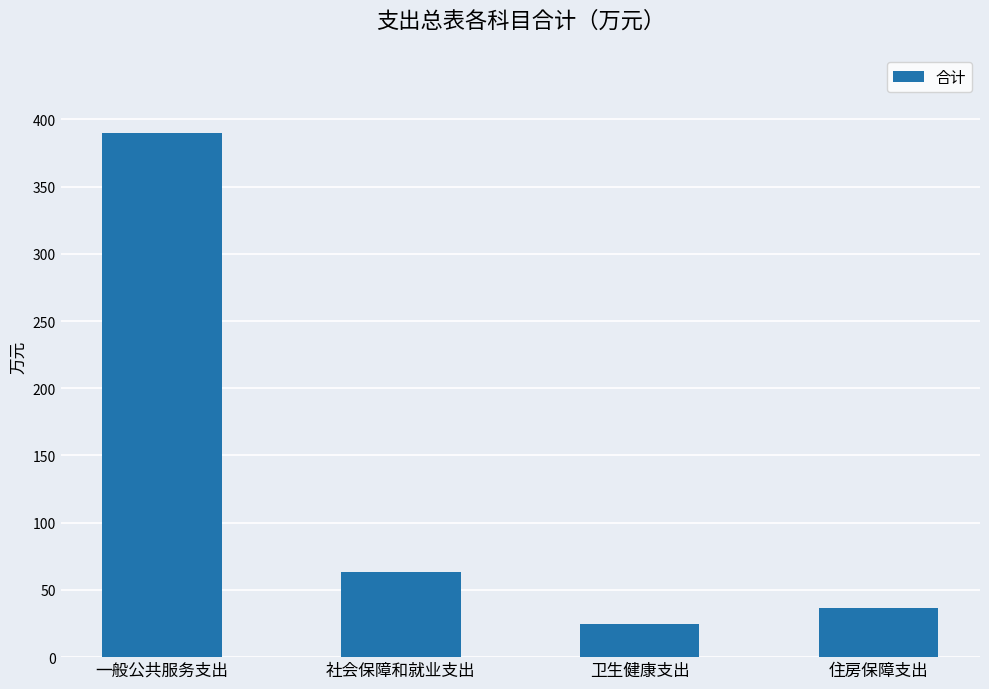

What position from the left is 卫生健康支出?

3